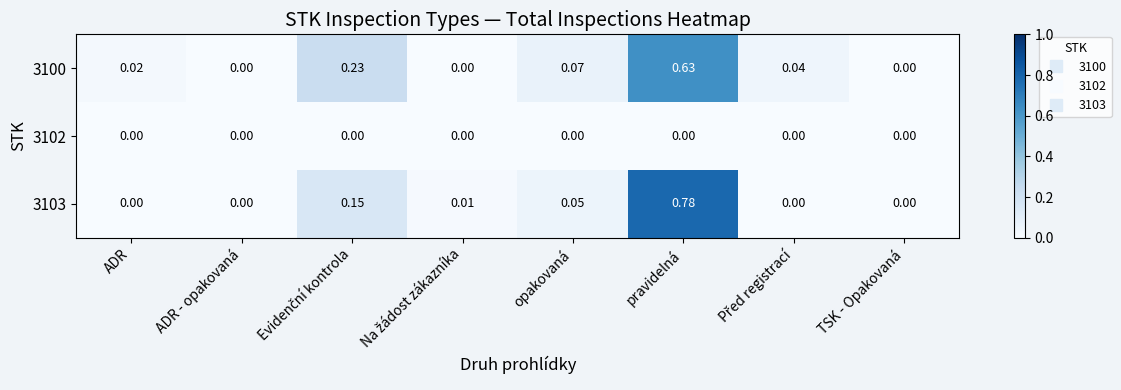

Is the value of 3100 at pravidelná greater than the value of 3102 at ADR?

Yes